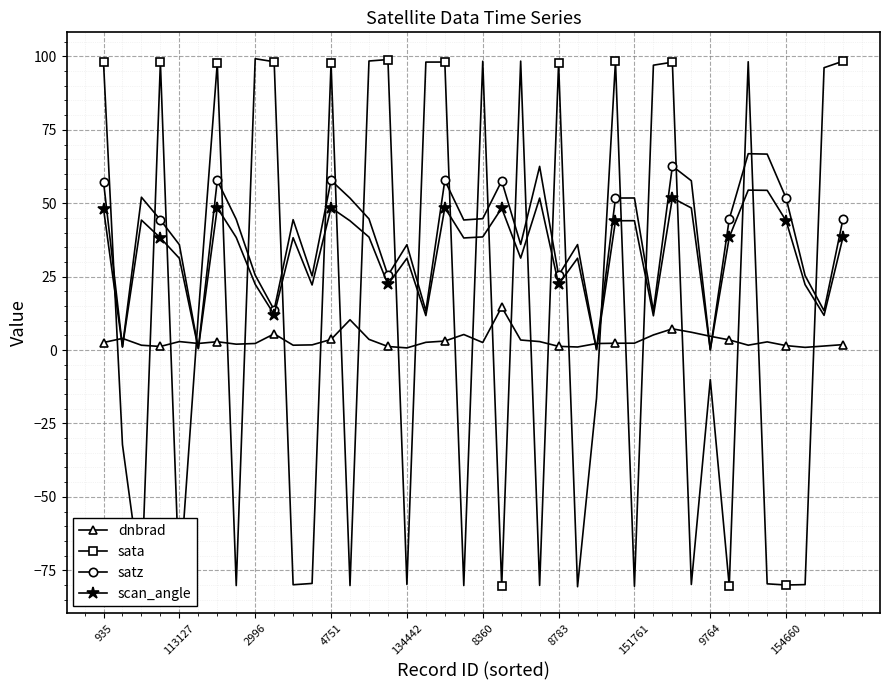

Rank the series by their maximum value, from lowest to highest.

dnbrad, scan_angle, satz, sata